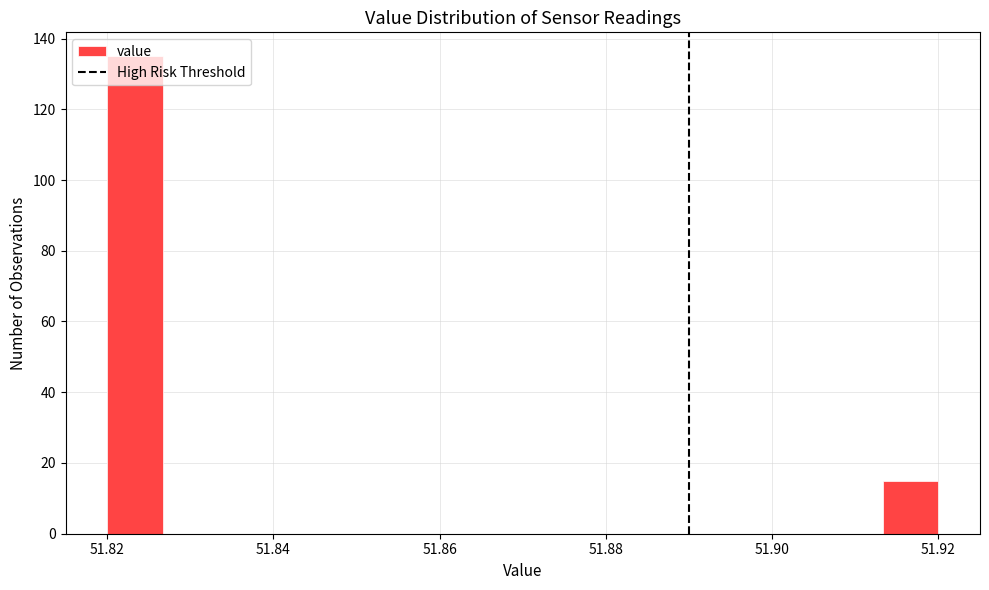

Around what value on the x-axis is the tallest bar? Give the approximate position of its centre, as read against the axis.

51.824